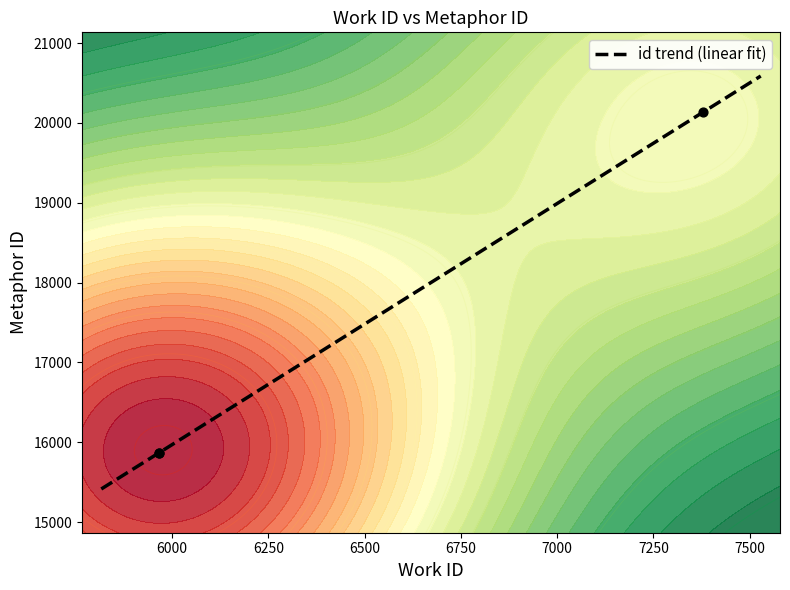

Between 5966 and 5966, which is larger?

5966